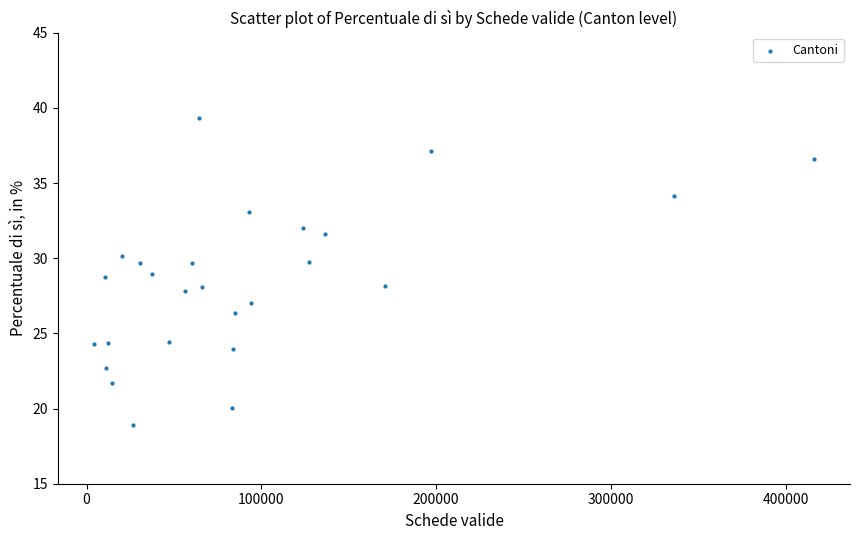

What is the range of Y values (max minus min)?

20.4